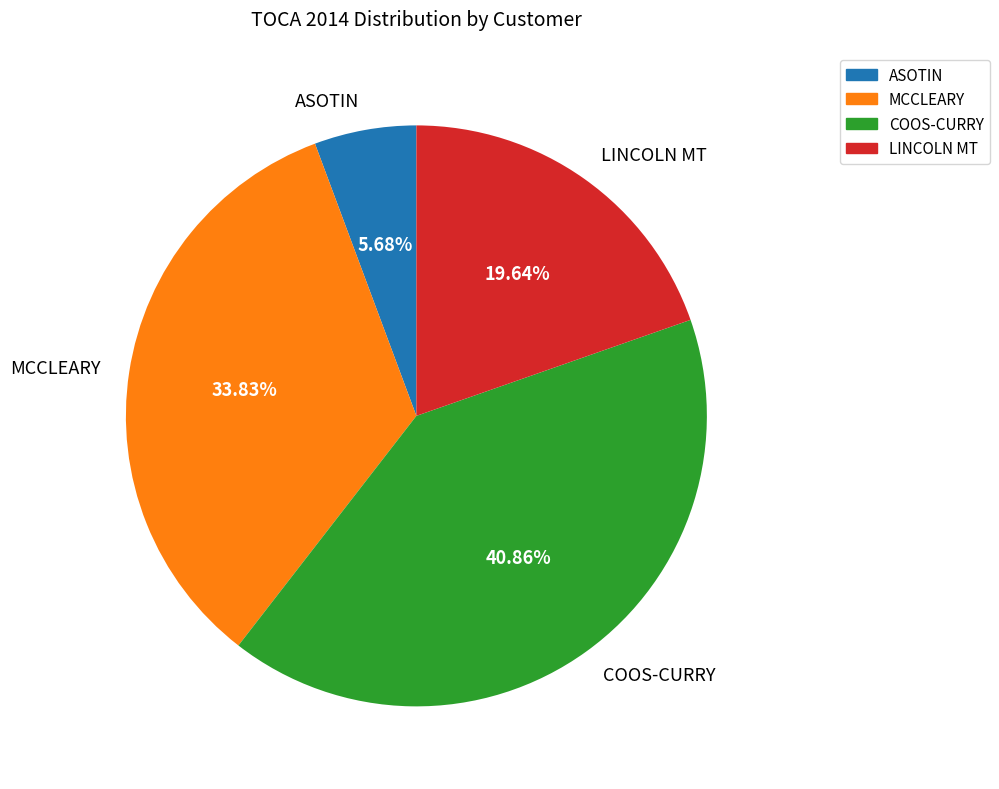

Which category has the smallest portion of the pie?

ASOTIN